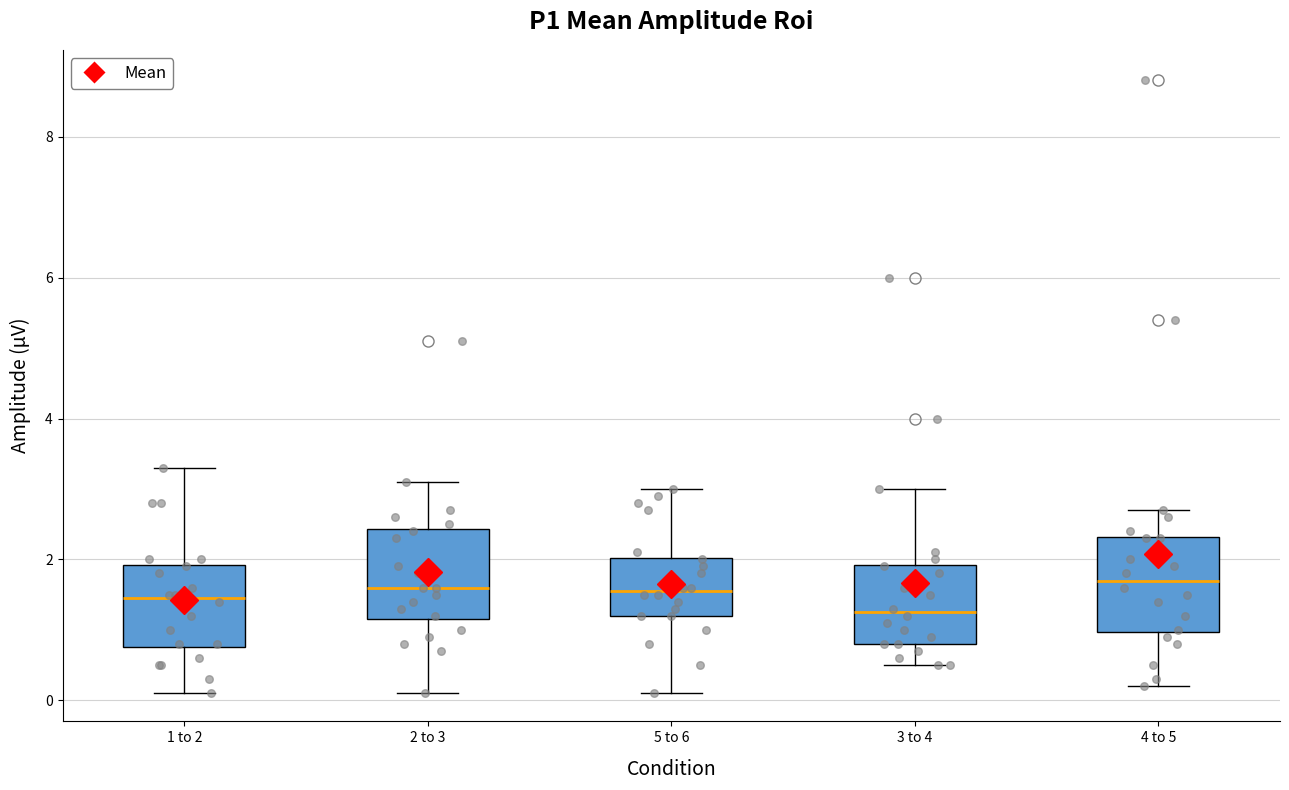

Where does the lower whisker of the box for 2 to 3 end on the y-axis? The values are not printed on the chart, so give them approximately, as read against the axis.

0.2